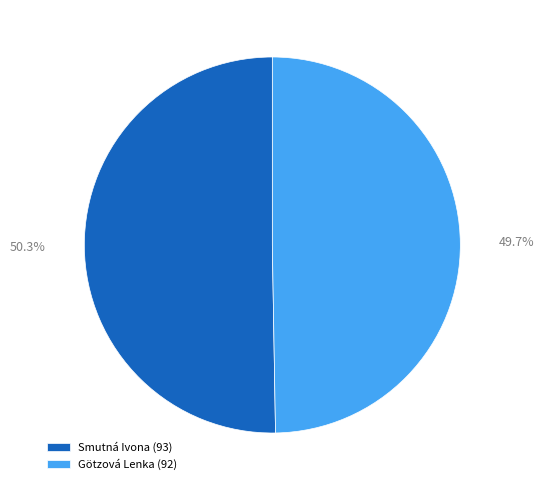

To the nearest percent, what portion does Smutná Ivona represent?

50%